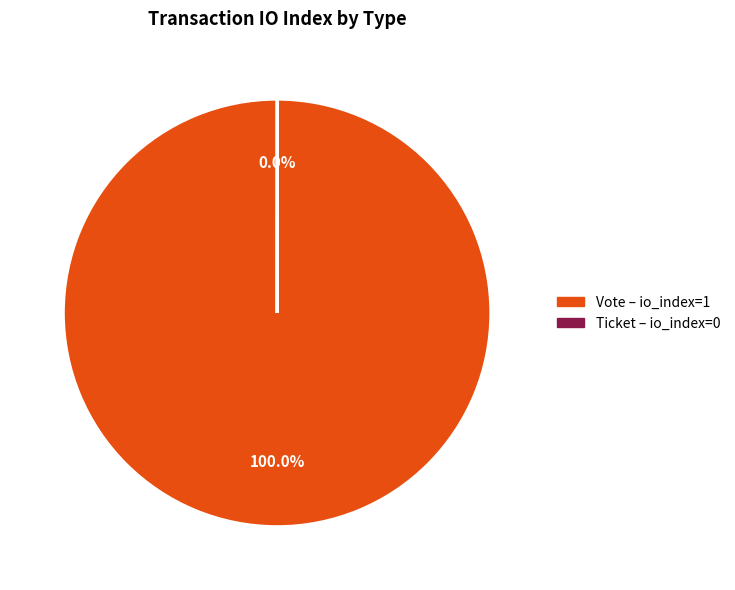

Which slice is the largest?

Vote